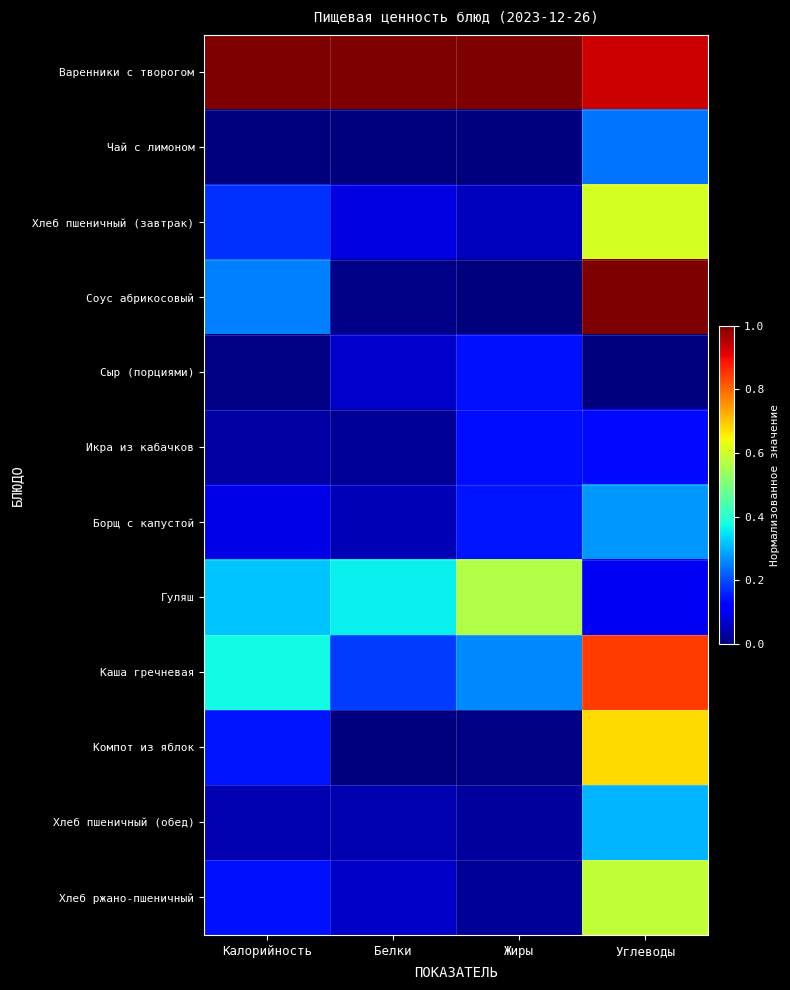

Which category has the highest value across all series?

Калорийность